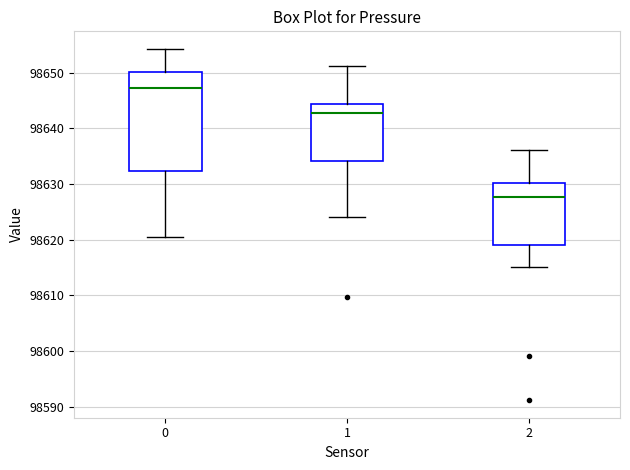

Comparing the boxes themselves (not the whiskers), which one is the tallest?

0